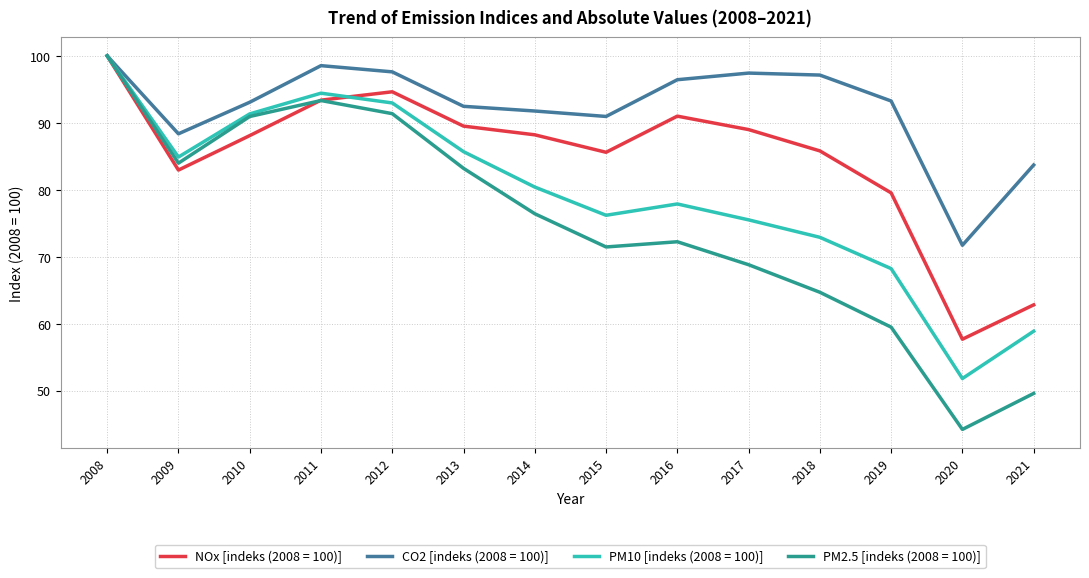

What is the spread (max minus min) of values at 2012?

6.2